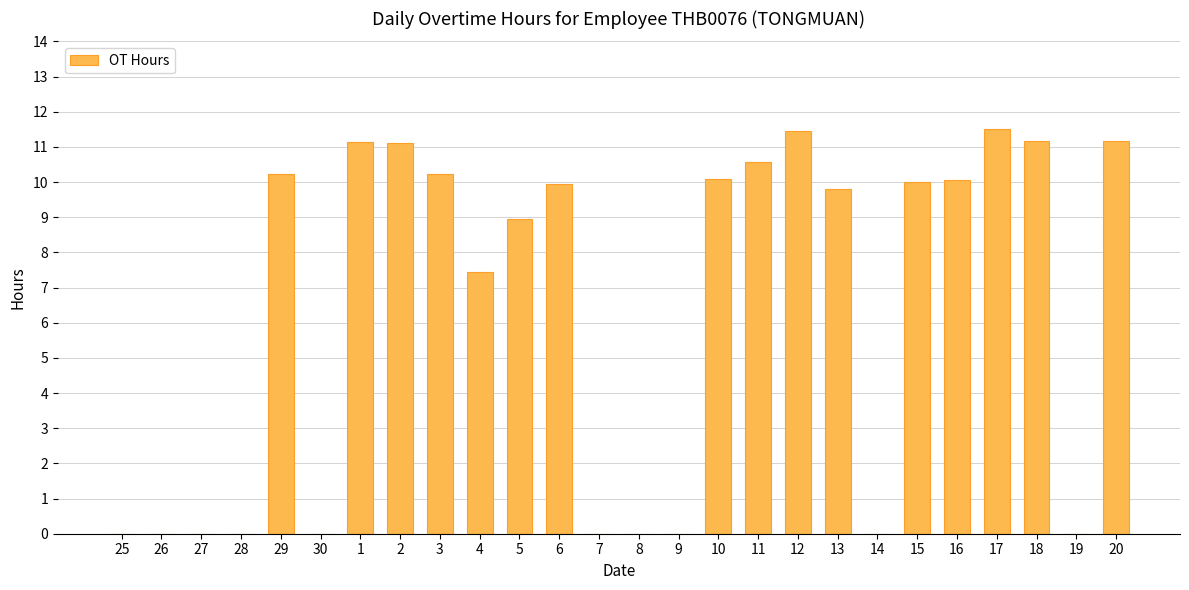

True or false: the data shows 9.0 at 5.

True